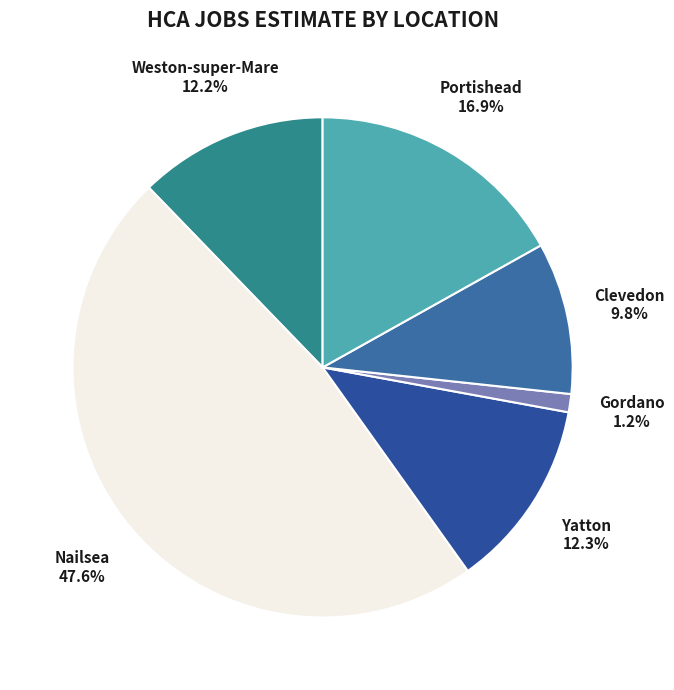

Between Clevedon and Weston-super-Mare, which is larger?

Weston-super-Mare